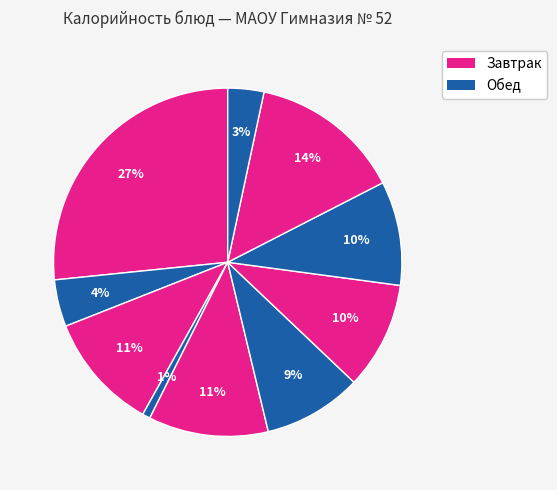

Count the number of slices in the pie.

10